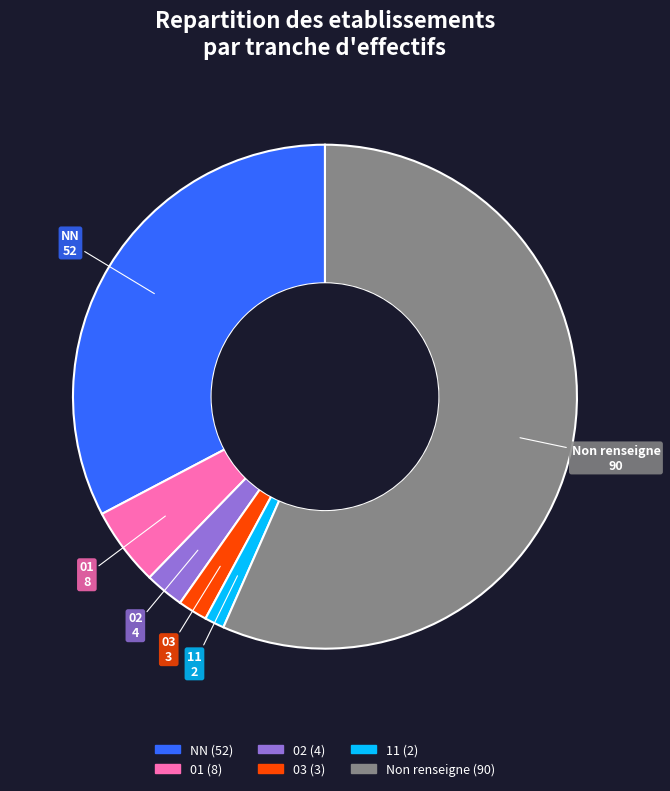

Combined, do 11 and 01 account for over 50%?

No